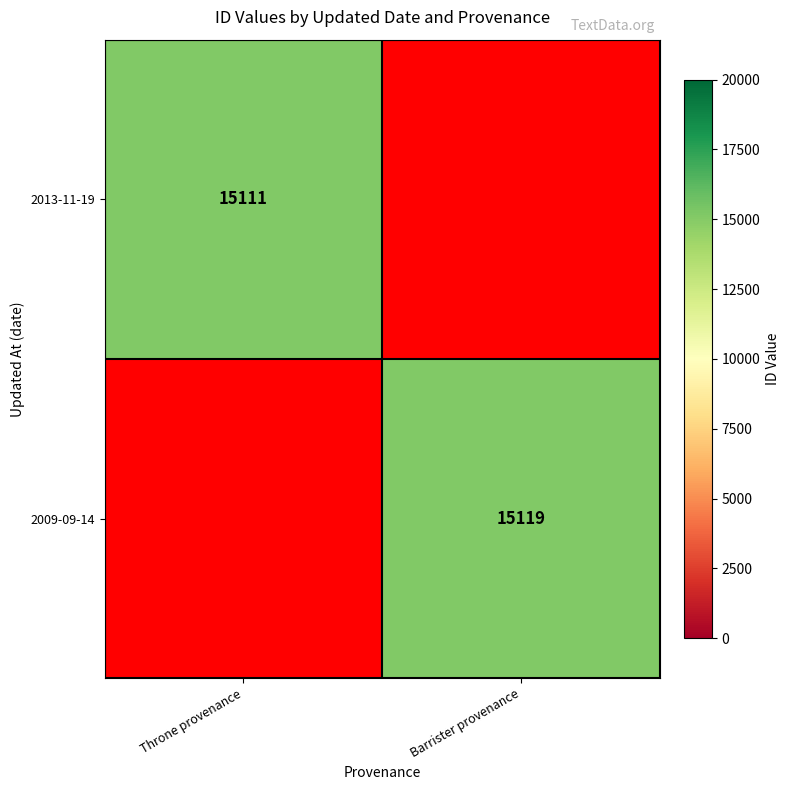

How many data points does each series have?

2